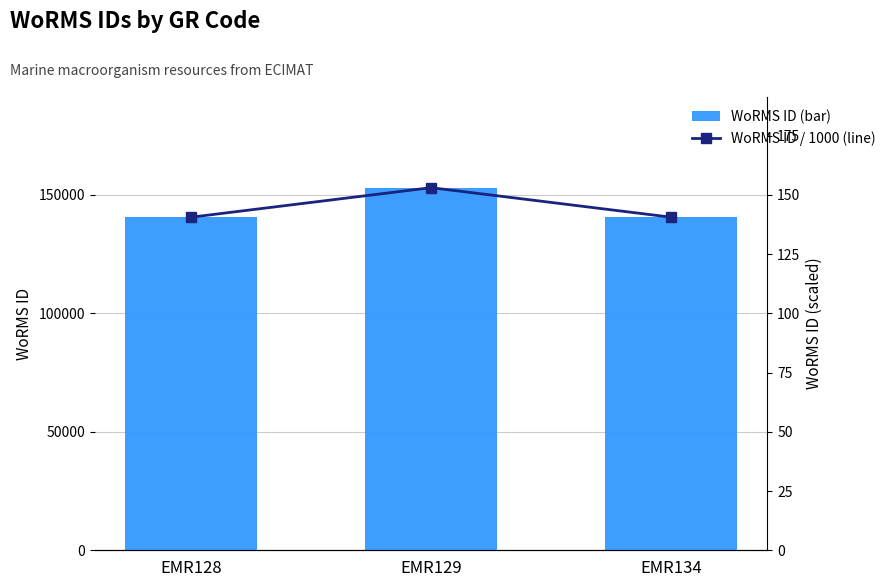

Are the bars horizontal?

No